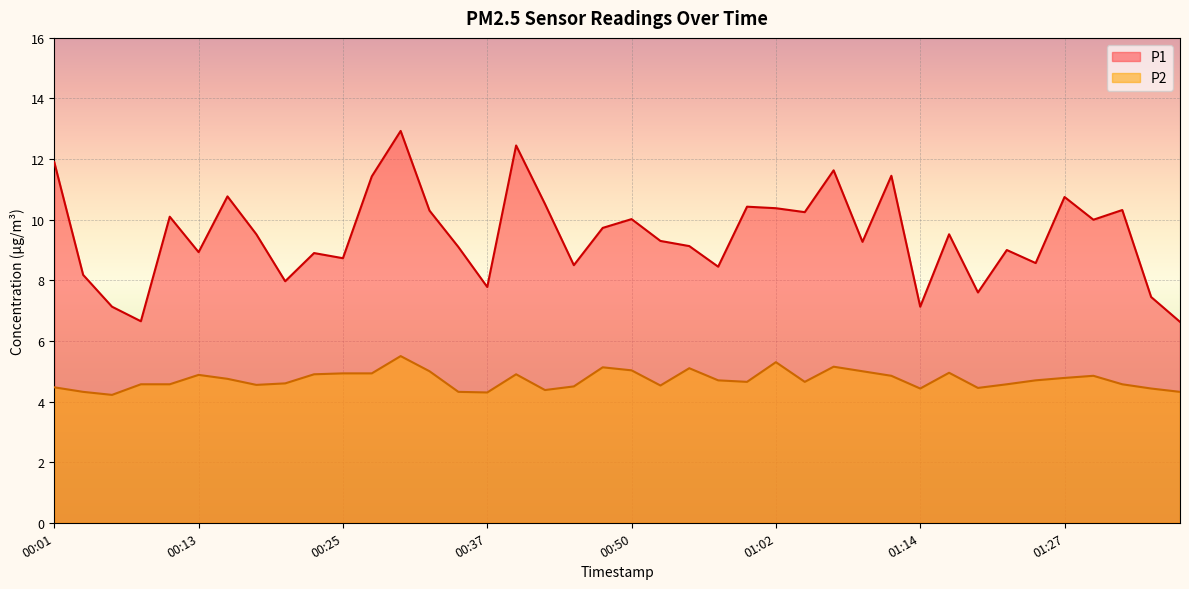

What is the difference between the second highest and minimum values in the P2 series?

1.1